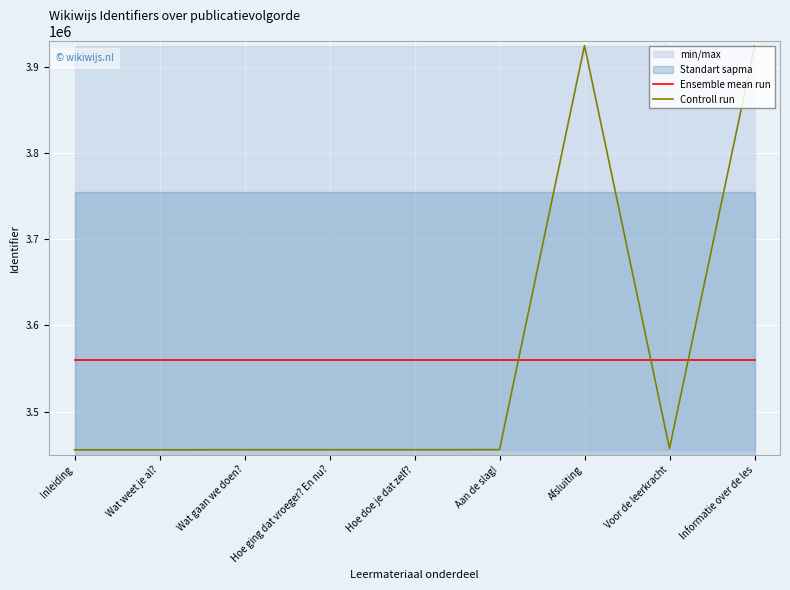

What is the average value of the Ensemble mean run series?

3559935.4